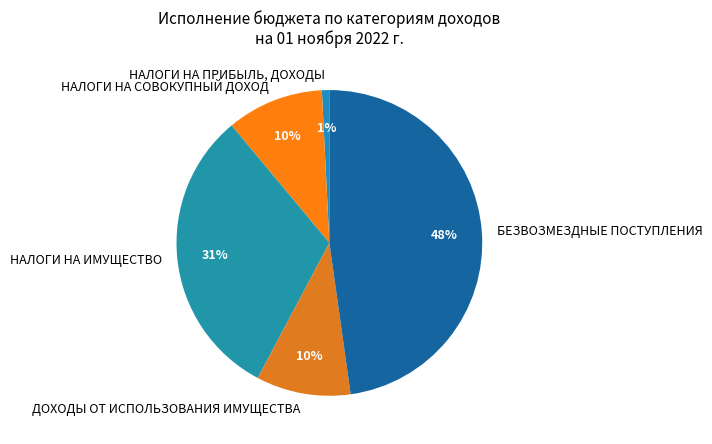

Which category has the biggest portion of the pie?

БЕЗВОЗМЕЗДНЫЕ ПОСТУПЛЕНИЯ